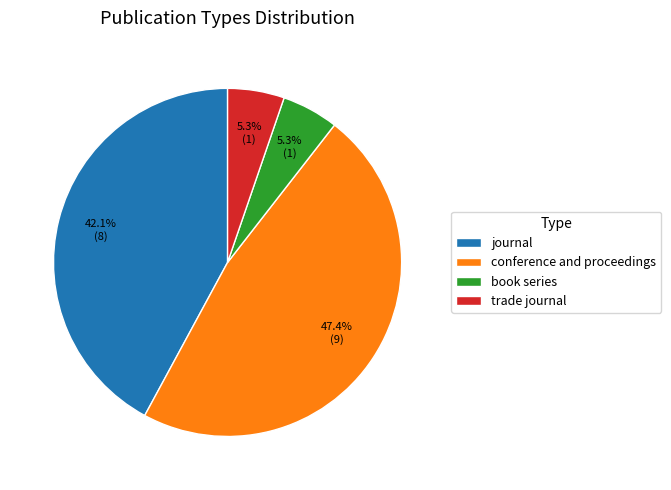

Combined, do journal and book series account for over 50%?

No